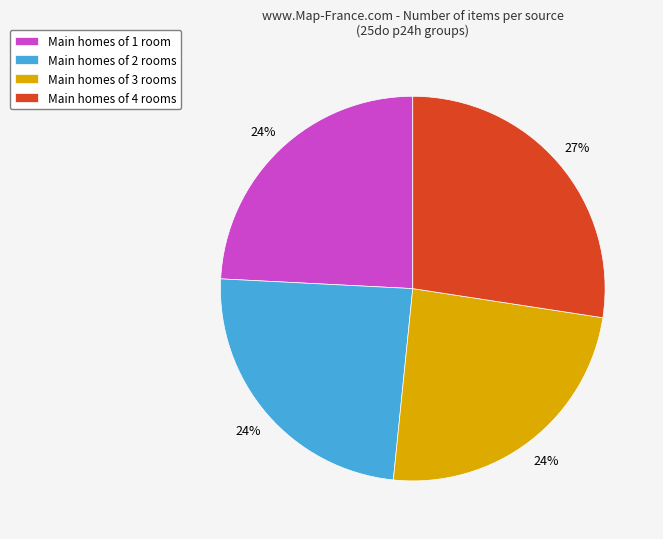

Approximately how many times larger is the value at Main homes of 3 rooms compared to Main homes of 4 rooms?

0.9